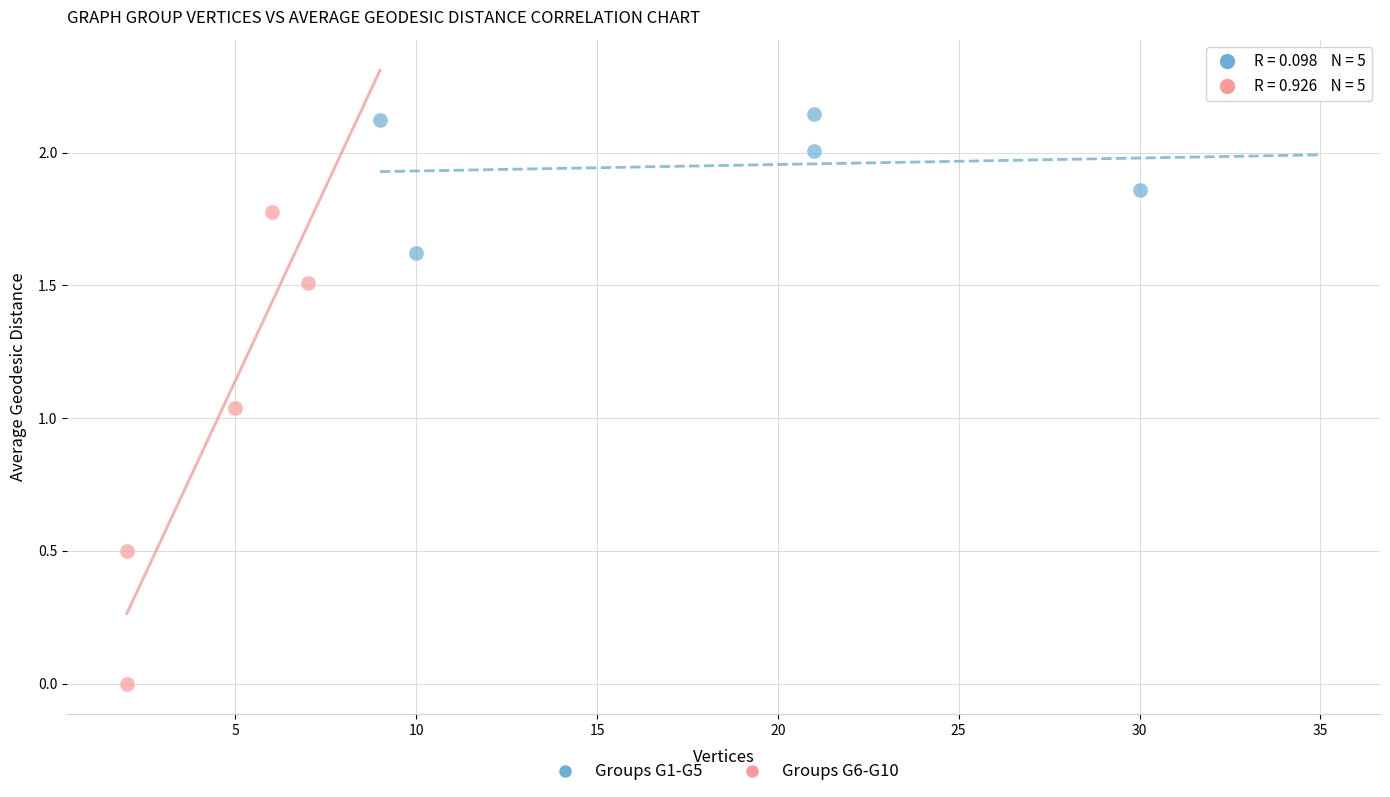

Which series contains the lowest Y value?

Groups G6-G10